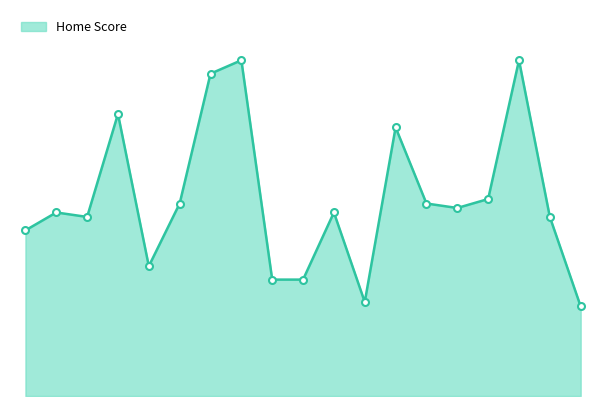

What is the average value?

44